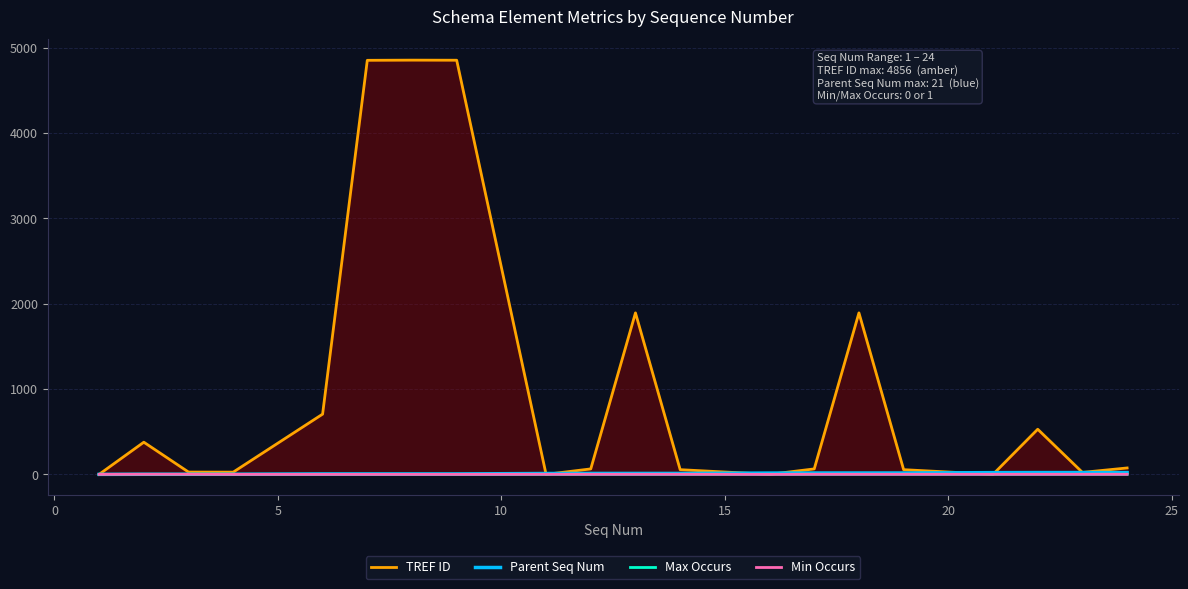

What are all the series names shown in the legend?

TREF ID, Parent Seq Num, Max Occurs, Min Occurs